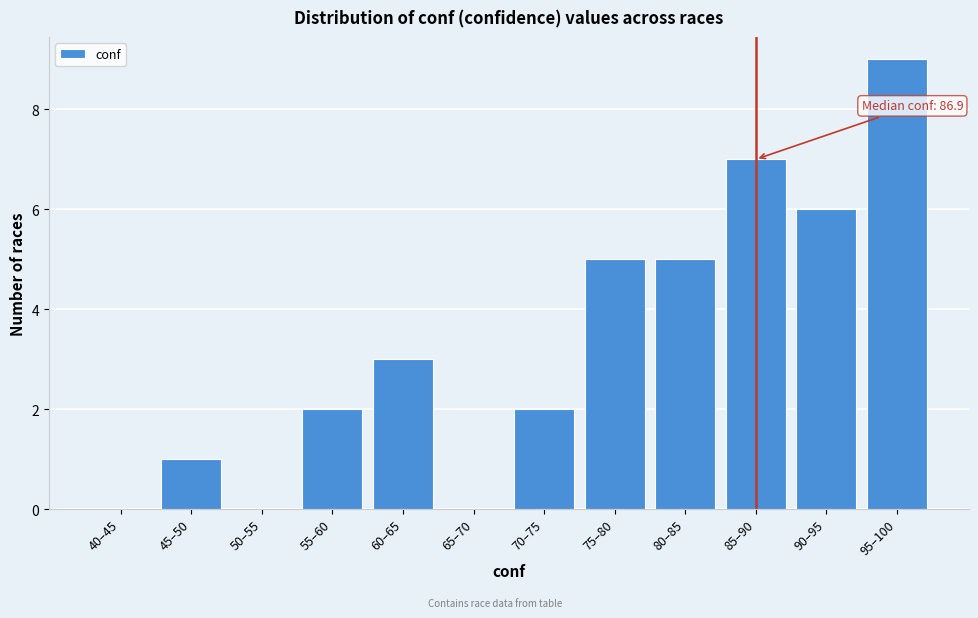

Reading left to right, transcribe all the data shown in this chart.

40–45=0	45–50=1	50–55=0	55–60=2	60–65=3	65–70=0	70–75=2	75–80=5	80–85=5	85–90=7	90–95=6	95–100=9